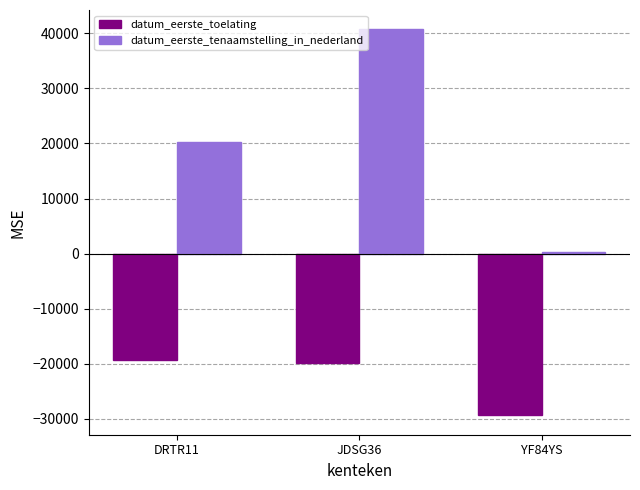

At which label is datum_eerste_toelating closest to -24370?

JDSG36